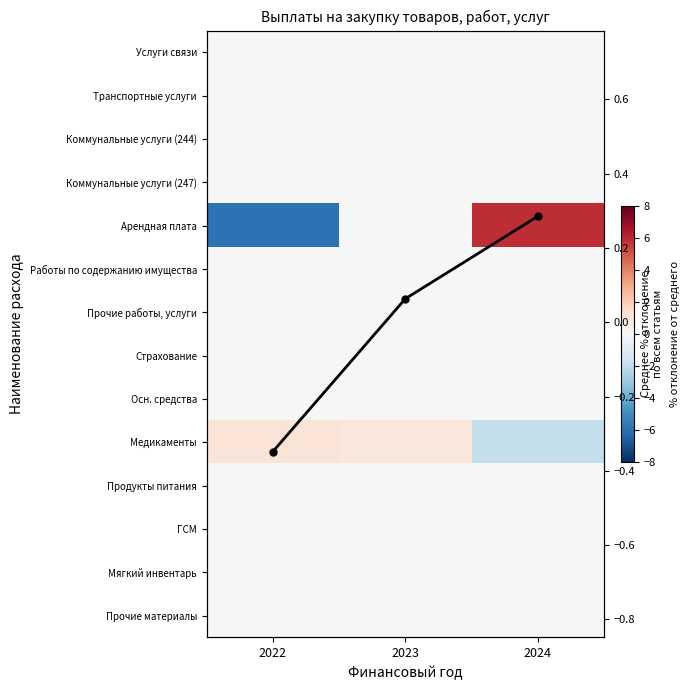

What is the spread (max minus min) of values at 2023?

0.9